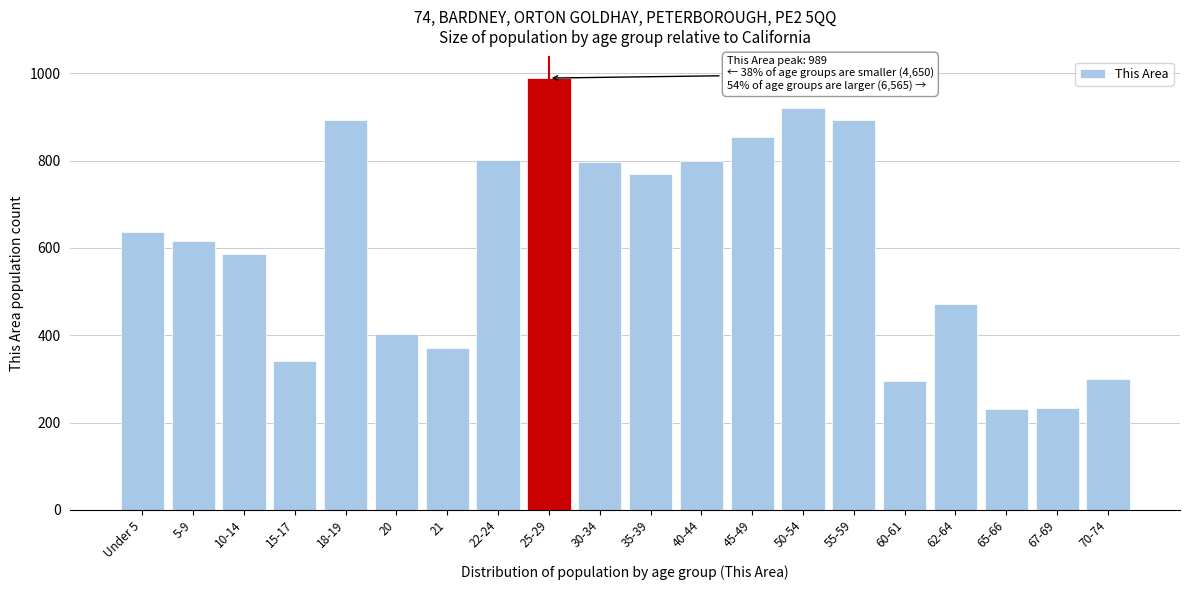

What is the change in value from 55-59 to 60-61?

-598